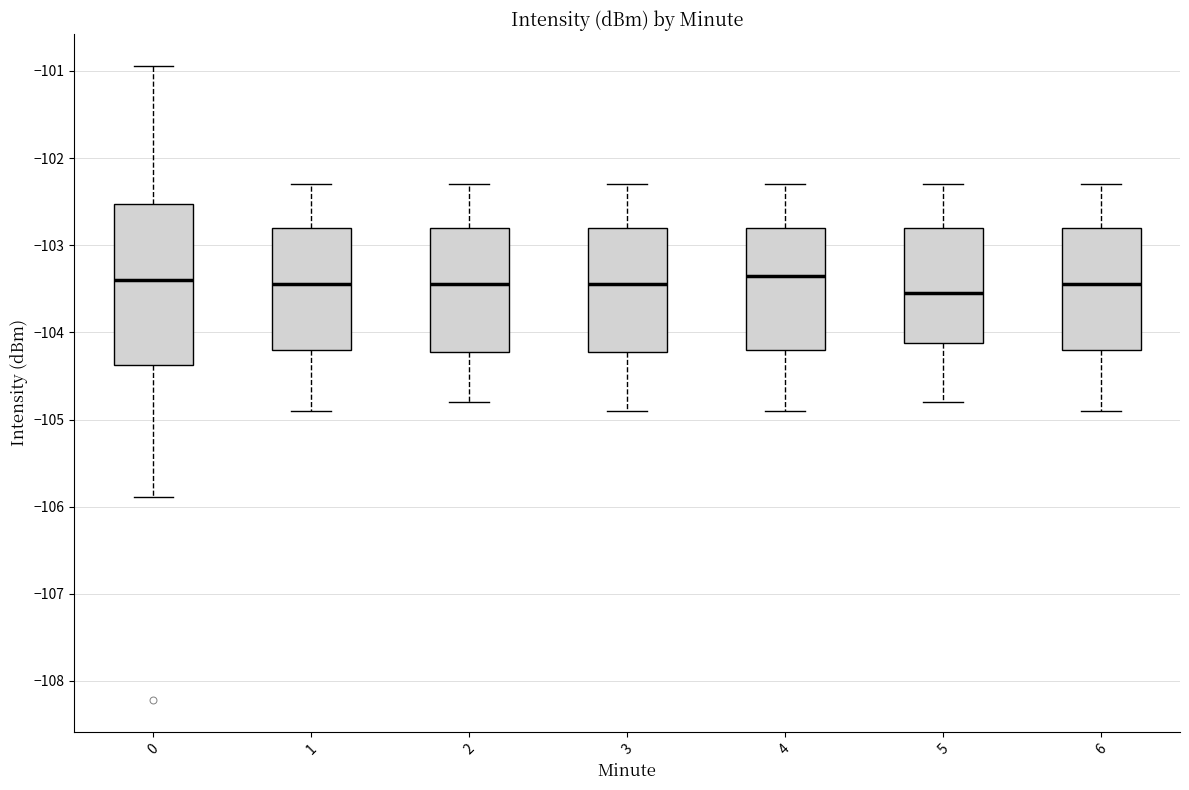

Reading left to right, transcribe this box plot: for each box, give where its median line is, the range the box spans, and where its two whiskers end, as read against the y-axis. The values are not printed on the chart, so give them approximately, as read against the axis.

0: median -103.4, box -104.4 to -102.5, whiskers -105.9 to -100.9
1: median -103.4, box -104.2 to -102.8, whiskers -104.9 to -102.3
2: median -103.4, box -104.2 to -102.8, whiskers -104.8 to -102.3
3: median -103.4, box -104.2 to -102.8, whiskers -104.9 to -102.3
4: median -103.3, box -104.2 to -102.8, whiskers -104.9 to -102.3
5: median -103.5, box -104.1 to -102.8, whiskers -104.8 to -102.3
6: median -103.4, box -104.2 to -102.8, whiskers -104.9 to -102.3